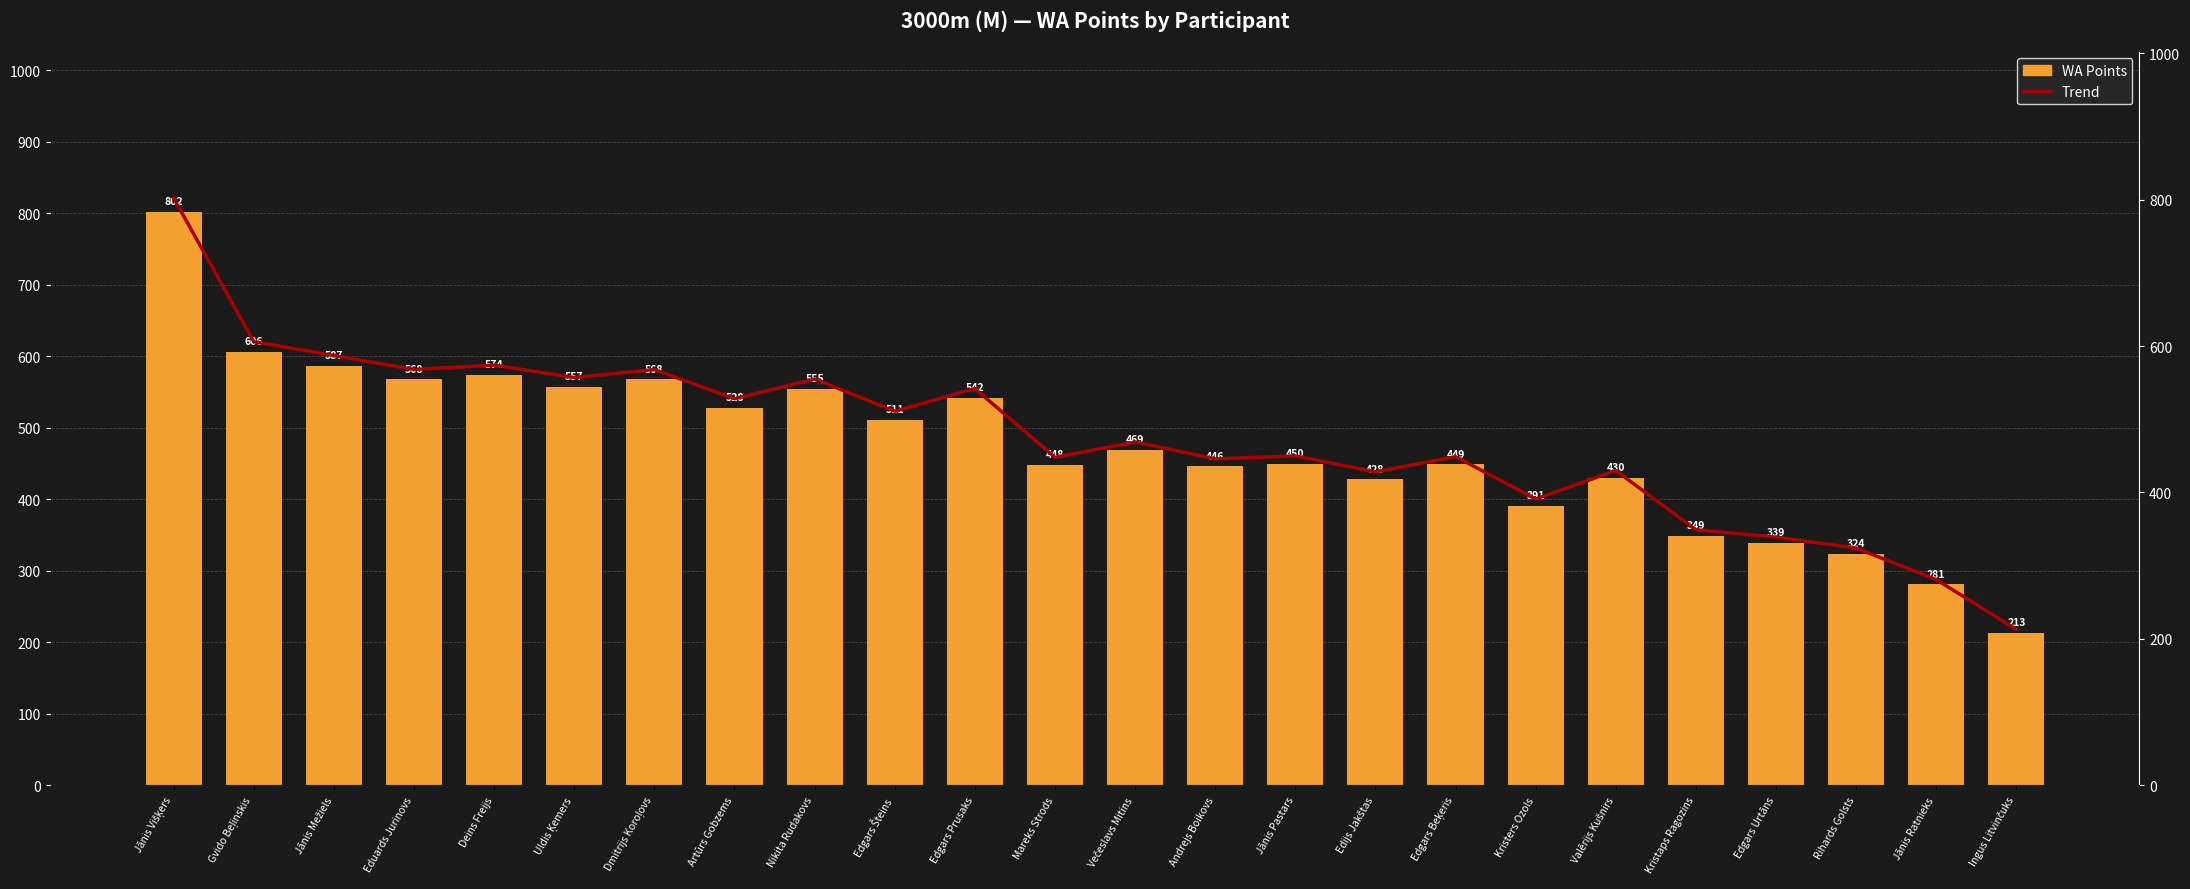

At which label does WA Points first exceed 469?

Jānis Višķers